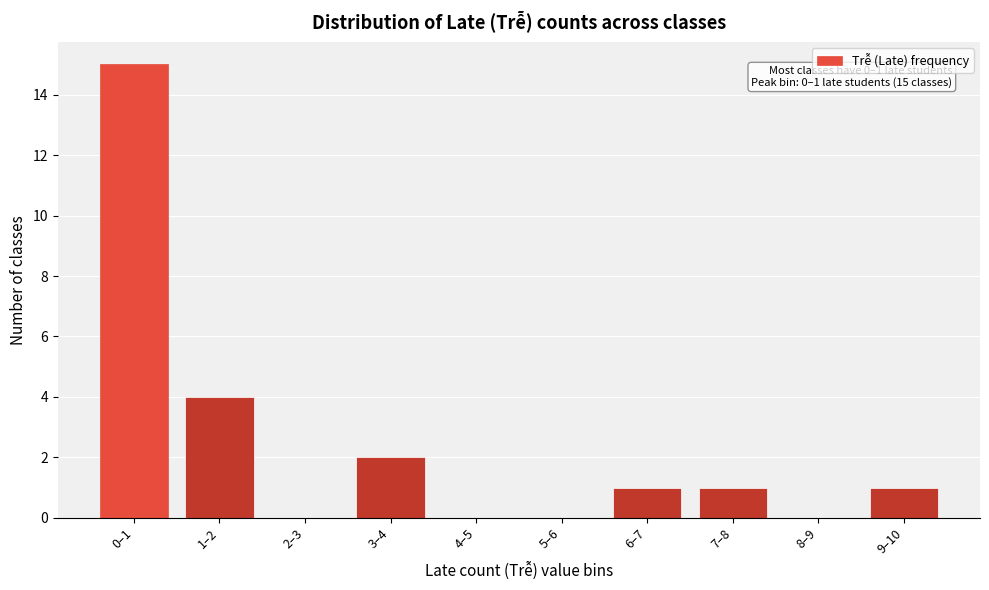

Reading left to right, list all the values displayed in this chart.

0–1=15	1–2=4	2–3=0	3–4=2	4–5=0	5–6=0	6–7=1	7–8=1	8–9=0	9–10=1